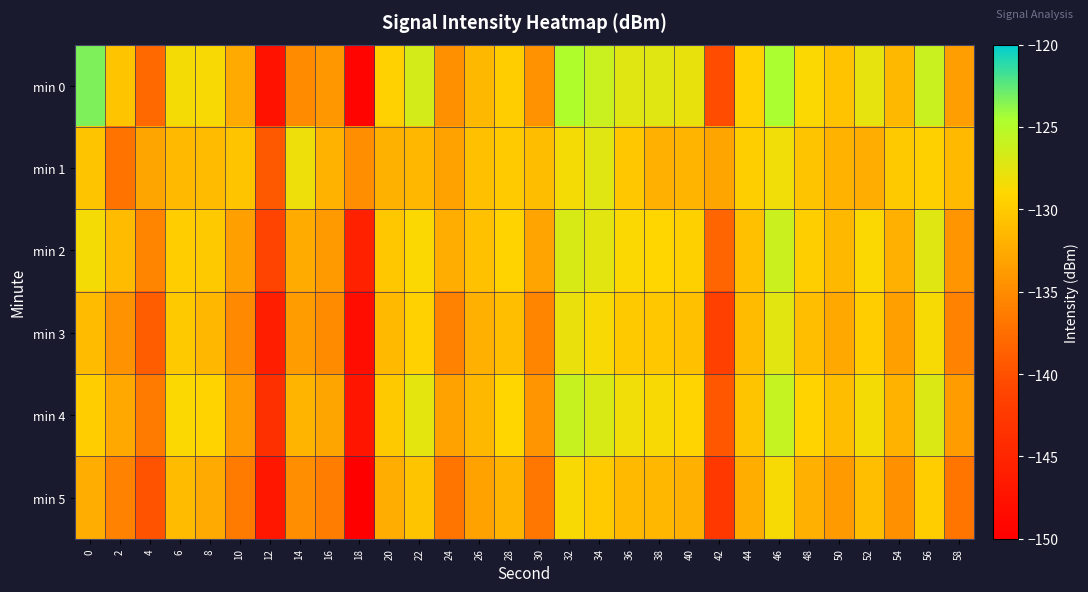

Which category has the lowest value across all series?

18